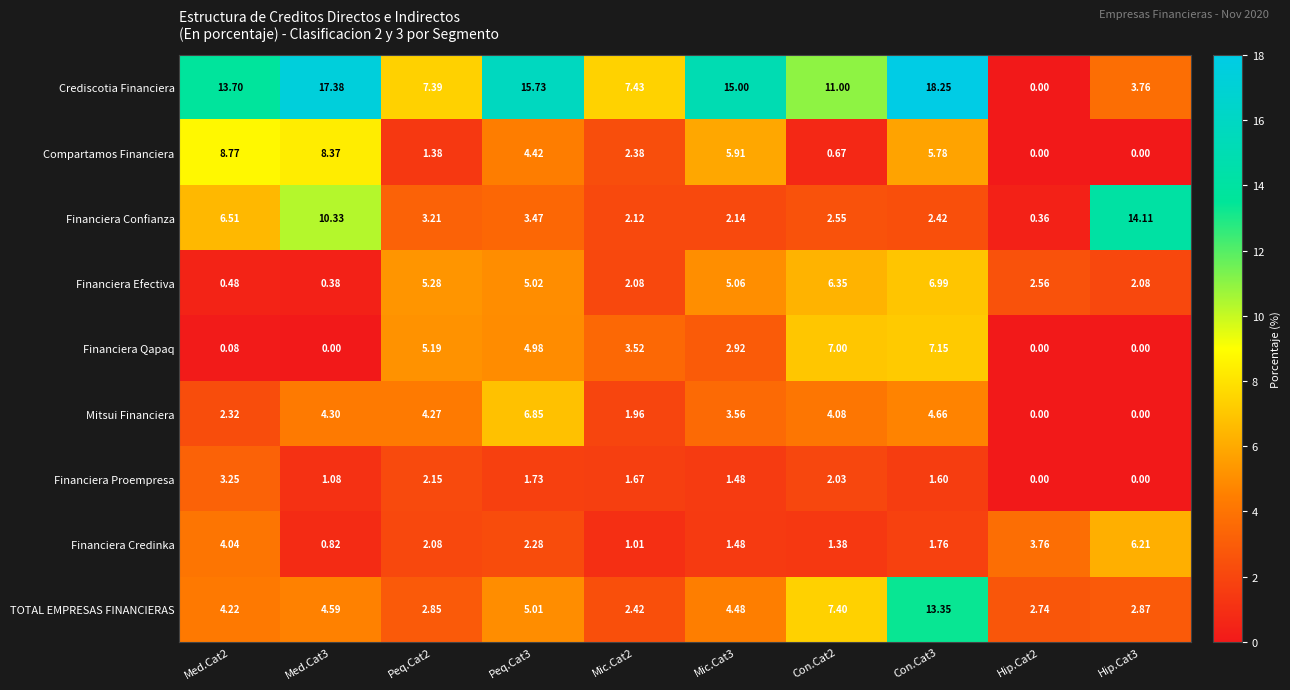

Between Peq.Cat3 and Mic.Cat2, which series saw the biggest shift?

Crediscotia Financiera